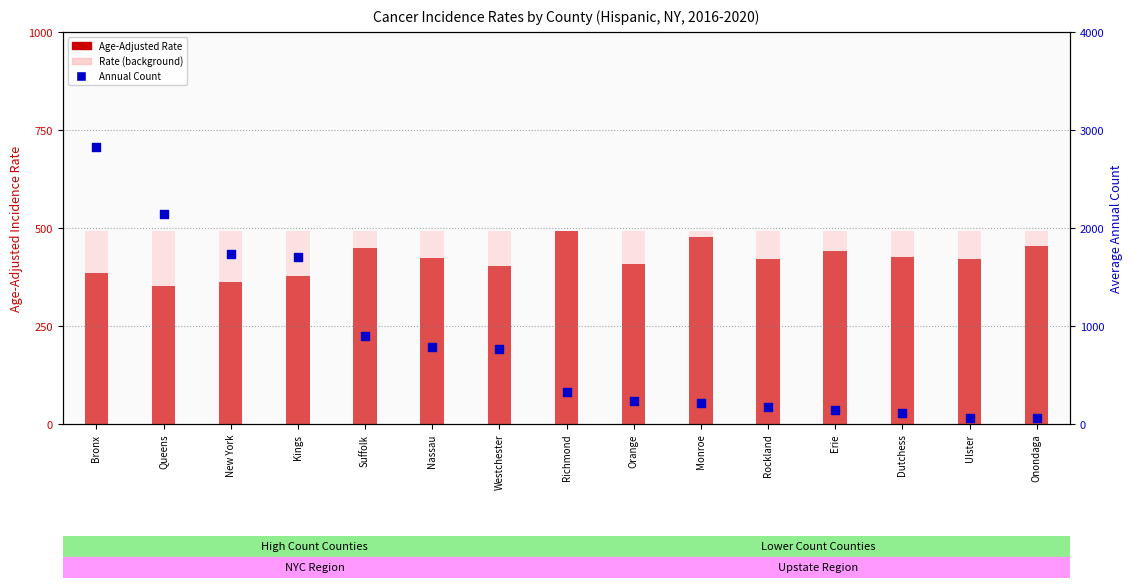

Which series reaches the maximum Y coordinate?

Average Annual Count